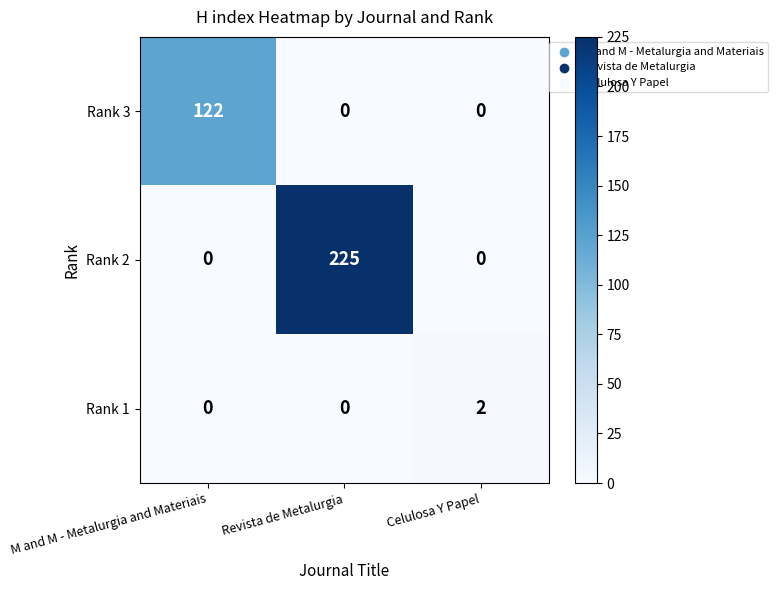

True or false: Rank 1 has a value of 1 at M and M - Metalurgia and Materiais.

False